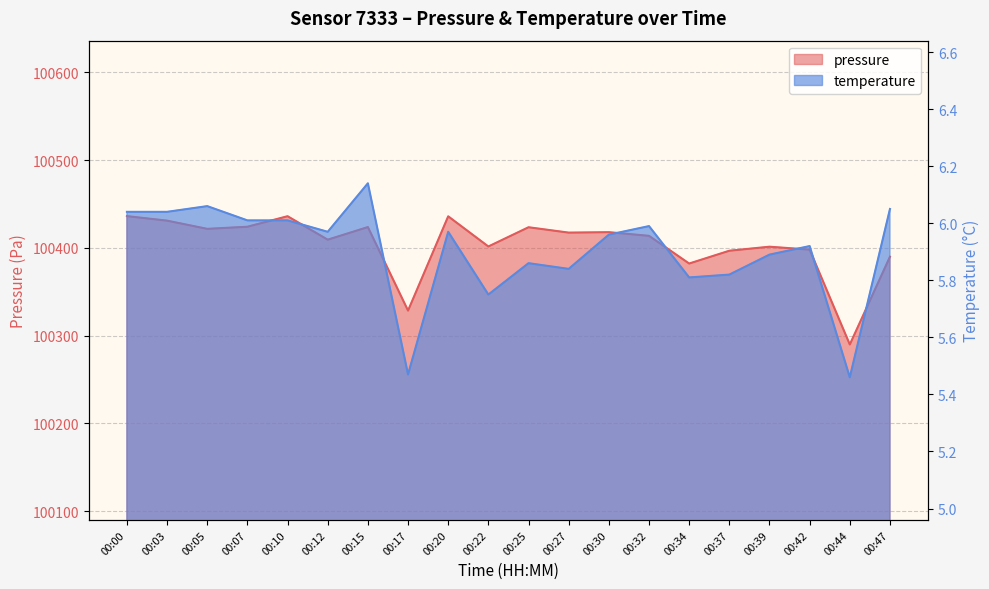

Rank the series by their maximum value, from highest to lowest.

pressure, temperature